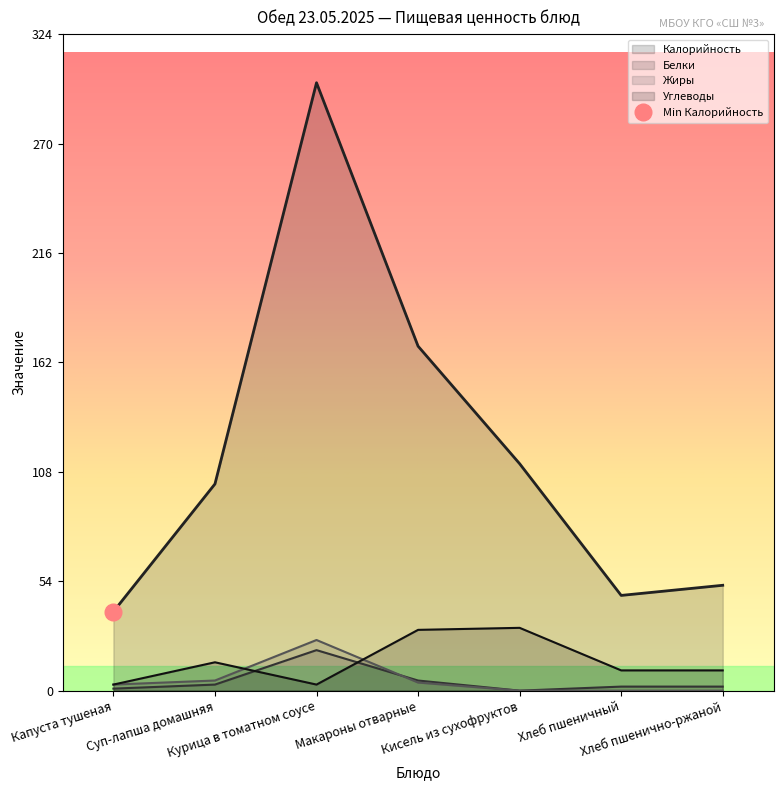

Does the chart display data point markers on the line(s)?

No